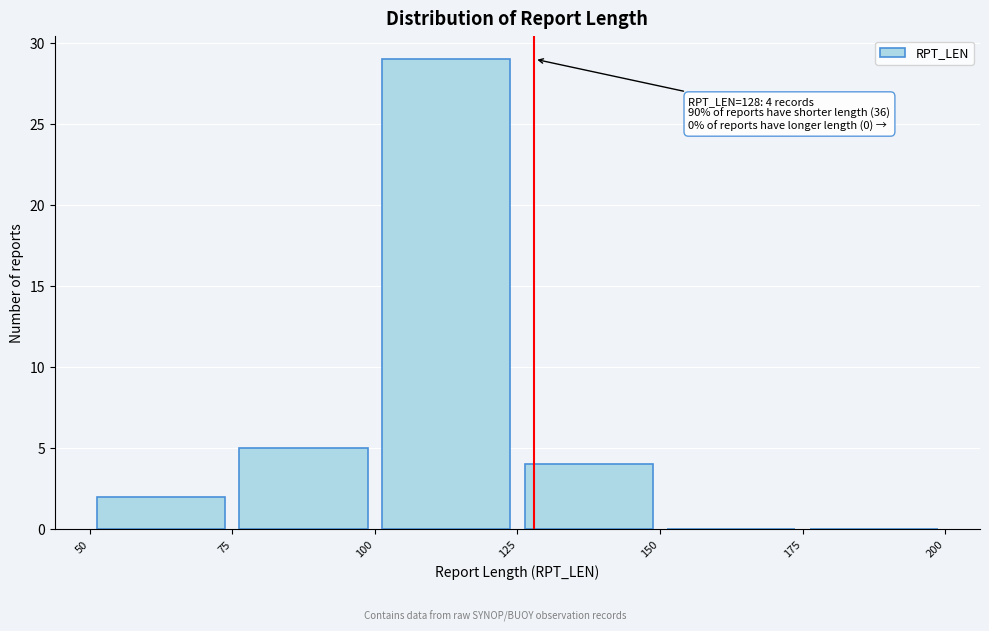

Over which range of the x-axis is the bar tallest?

100 to 125